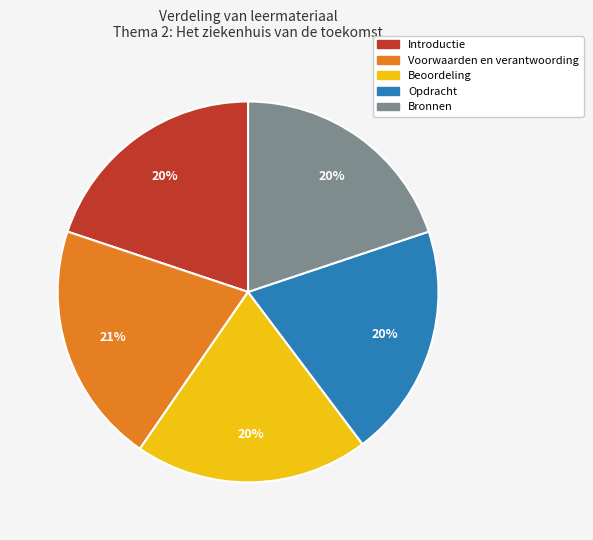

Is Beoordeling the majority of the pie?

No